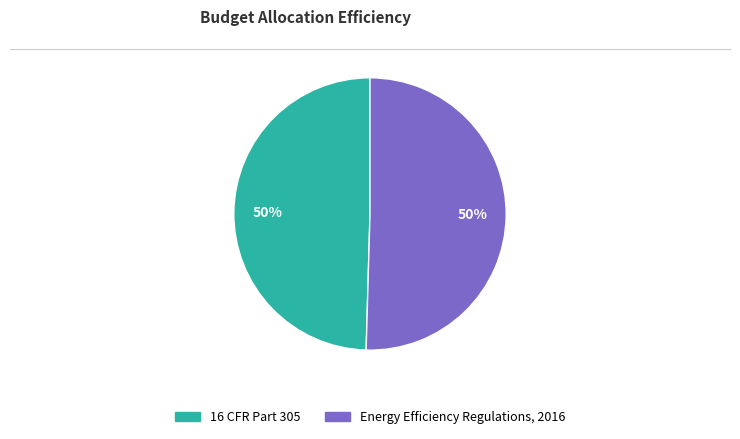

What percentage is the Energy Efficiency Regulations, 2016 slice, to the nearest percent?

50%